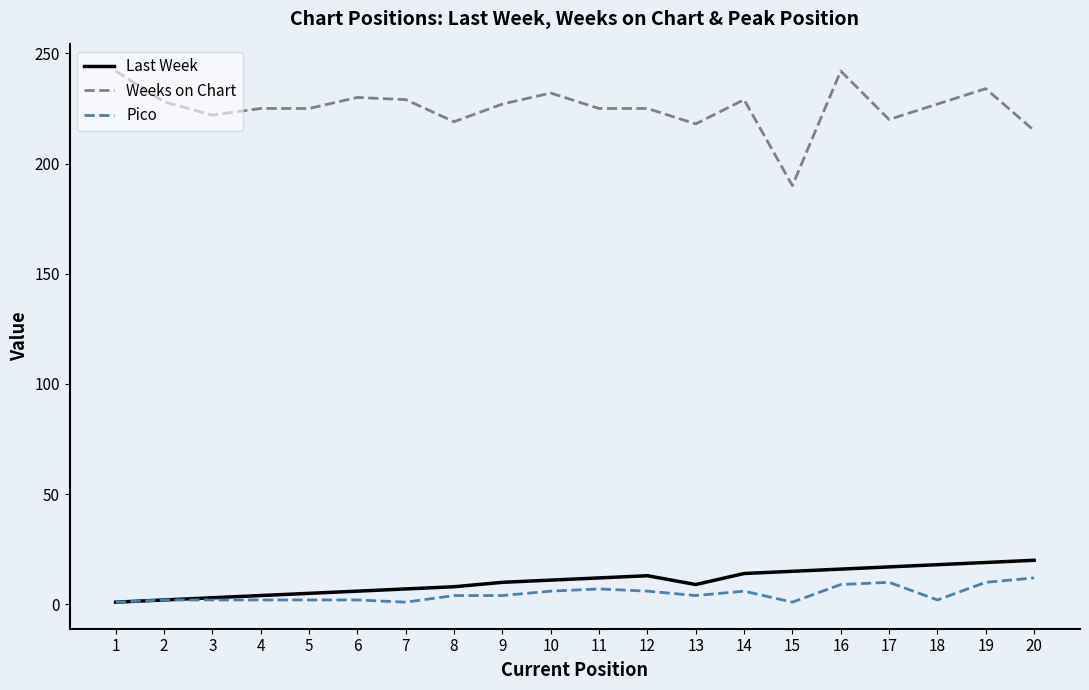

True or false: Pico and Weeks on Chart cross at least once.

False